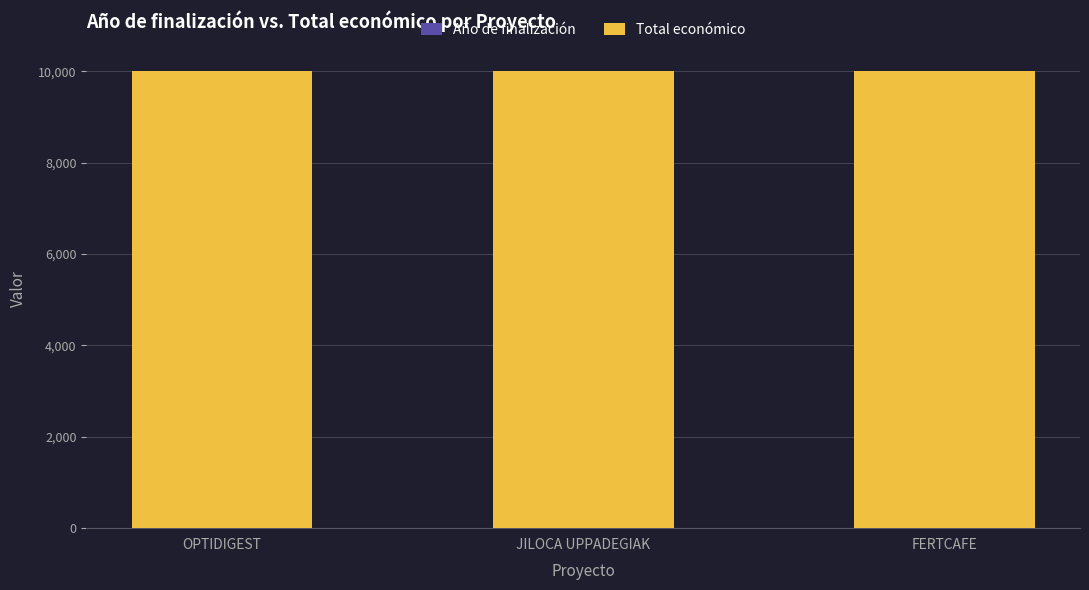

What value does the Total económico series have at OPTIDIGEST?

10000